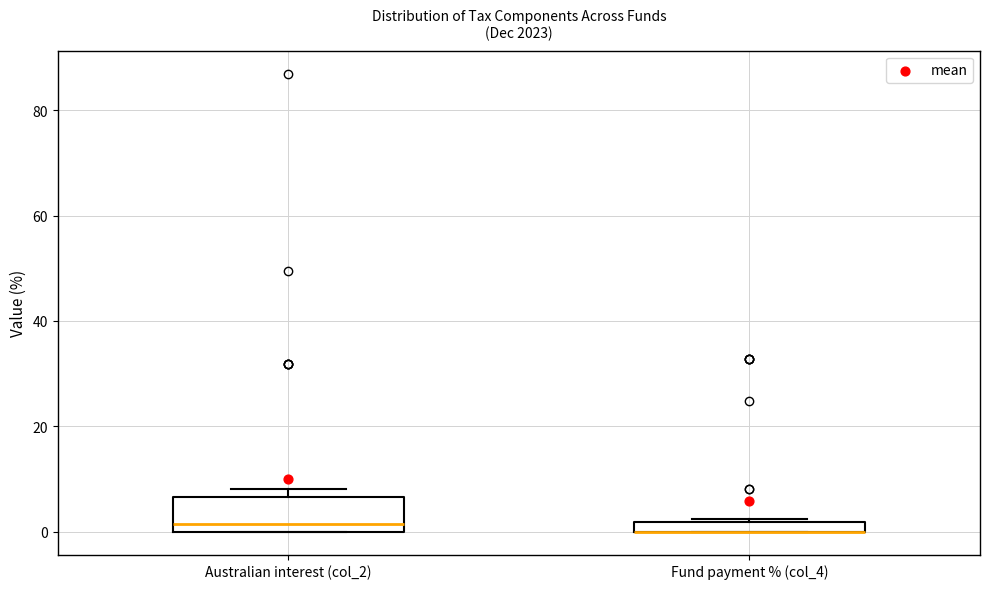

Where is the lower edge of the box for Fund payment % (col_4) on the y-axis? The values are not printed on the chart, so give them approximately, as read against the axis.

0